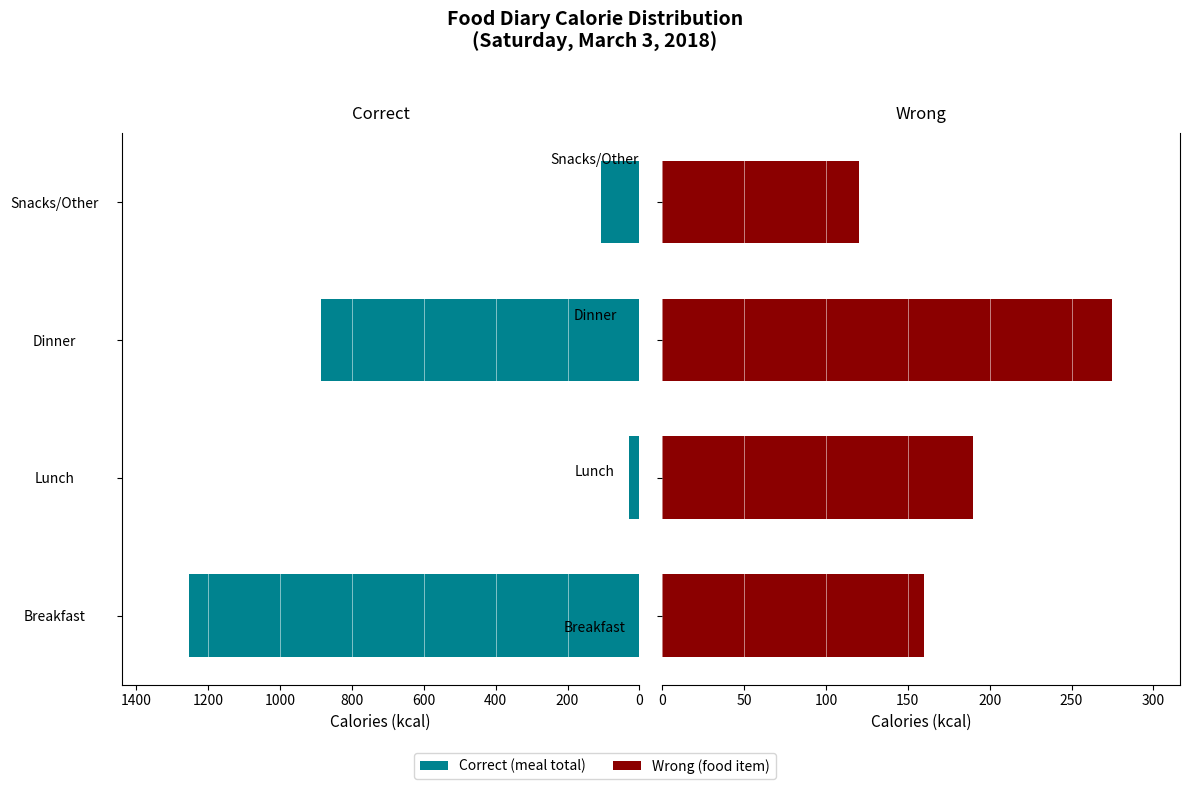

Reading left to right, transcribe all the data shown in this chart.

Correct: 1253	30	885	107
Wrong: 160	190	275	120